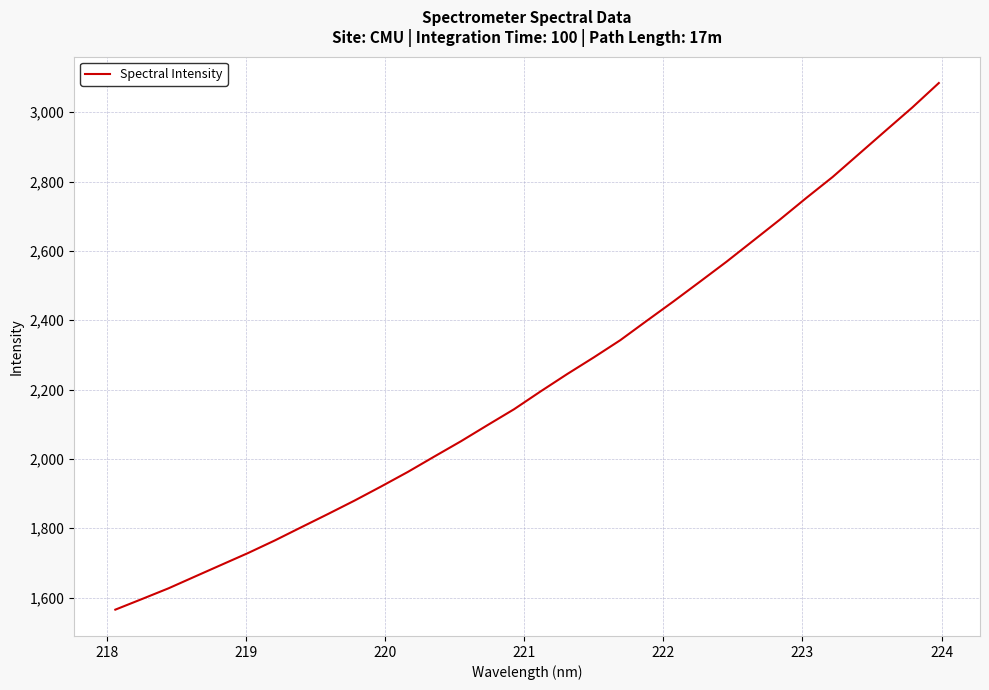

What is the minimum value shown in the chart?

1565.4